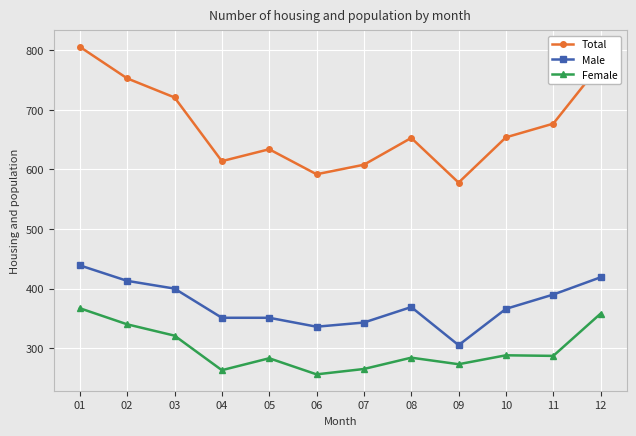

At which category does the chart reach its peak across all series?

01